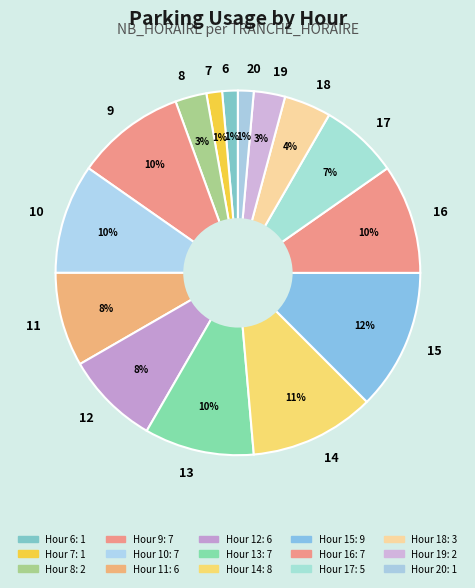

Does 11 account for over 50% of the chart?

No